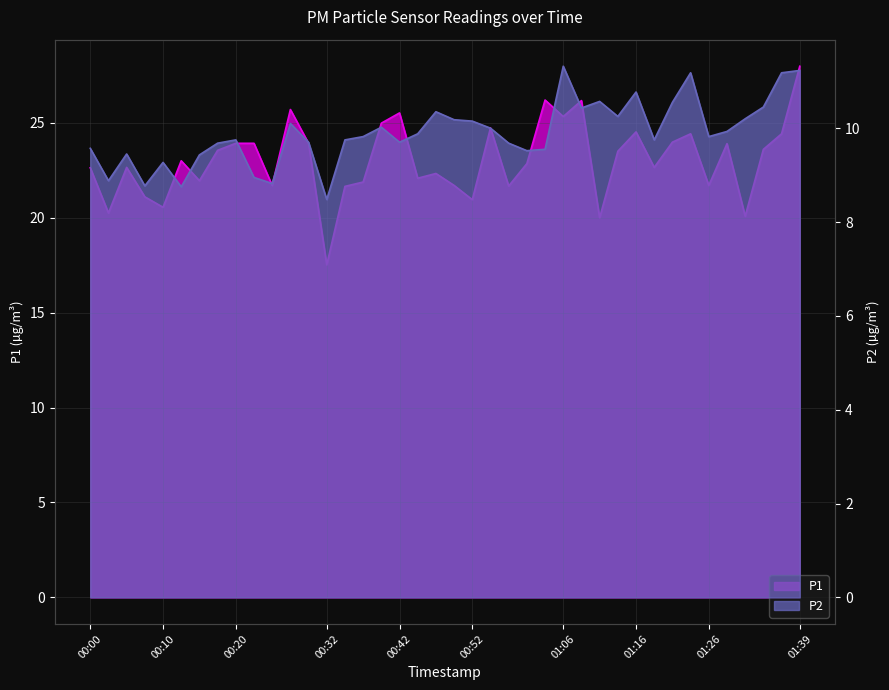

Rank the categories by P1 value from lowest to highest.

00:32, 01:11, 01:31, 00:03, 00:10, 00:52, 00:08, 00:35, 00:57, 00:25, 00:49, 01:26, 00:37, 00:15, 00:44, 00:47, 00:00, 00:05, 01:19, 00:59, 00:13, 01:14, 00:18, 01:34, 01:29, 00:20, 00:23, 00:30, 01:22, 01:24, 01:36, 01:16, 00:54, 00:40, 01:06, 00:42, 00:27, 01:09, 01:01, 01:39